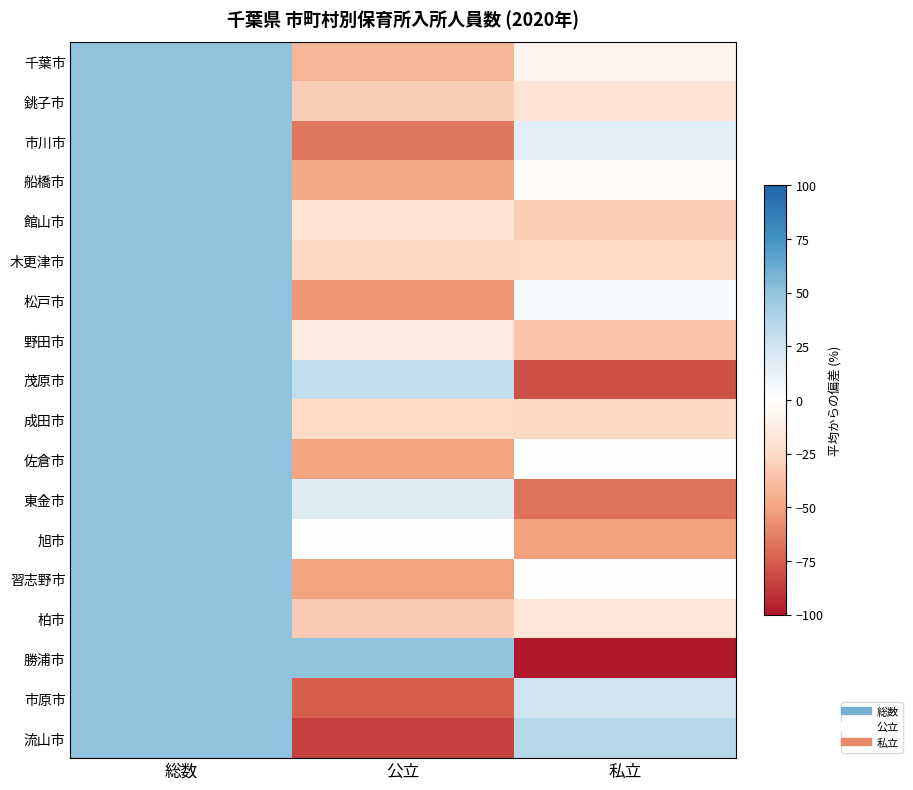

What is the minimum value shown in the chart?

-100.0